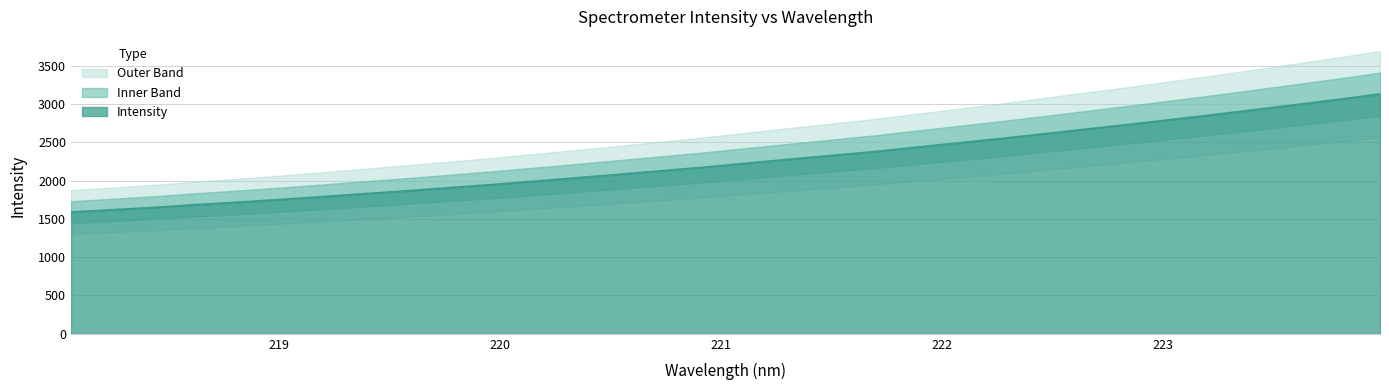

Rank the categories by value from highest to lowest.

223.9802, 223.7895, 223.5987, 223.408, 223.2172, 223.0264, 222.8355, 222.6447, 222.4538, 222.263, 222.0721, 221.8812, 221.6902, 221.4993, 221.3083, 221.1174, 220.9264, 220.7354, 220.5444, 220.3533, 220.1623, 219.9712, 219.7801, 219.589, 219.3979, 219.2067, 219.0156, 218.8244, 218.6332, 218.442, 218.2508, 218.0596